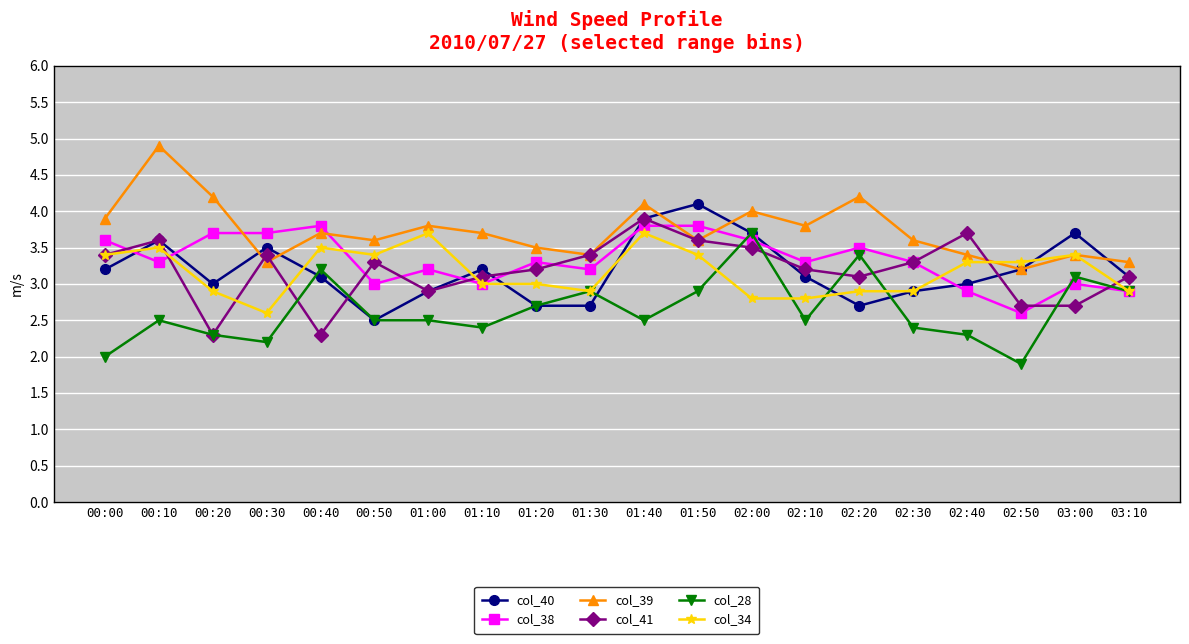

What is the minimum value for col_41?

2.3